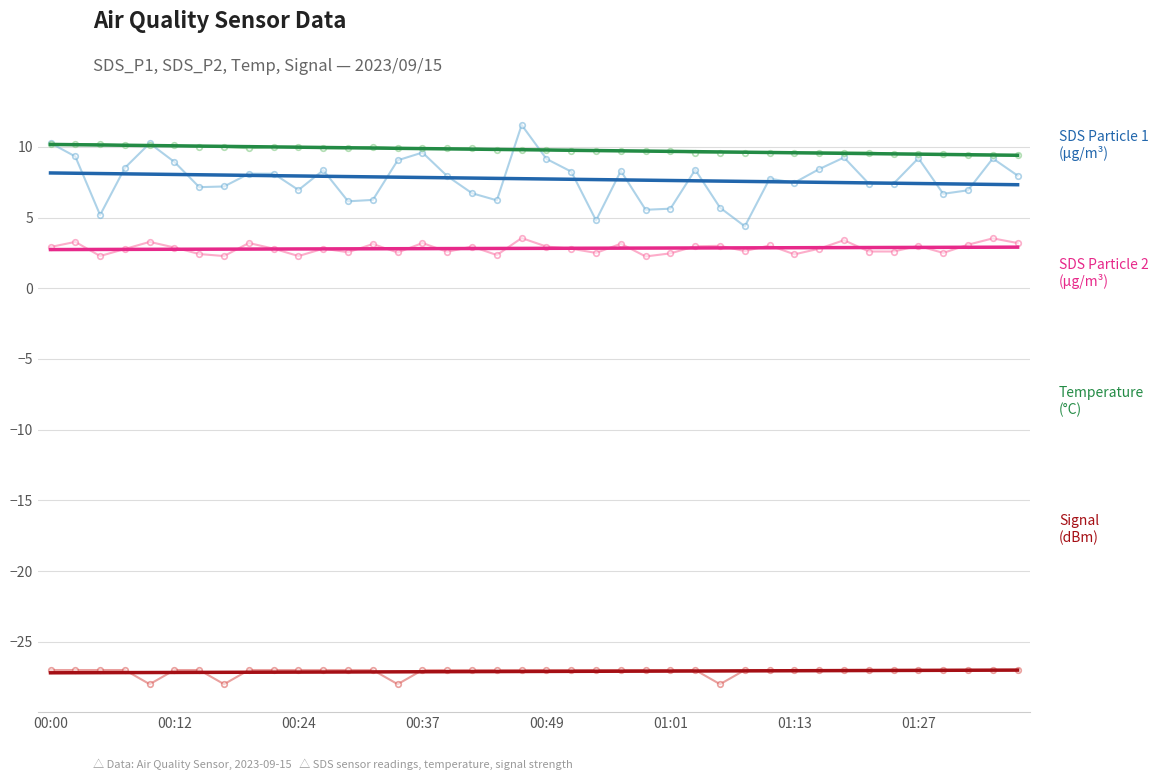

What is the minimum value shown in the chart?

-28.0